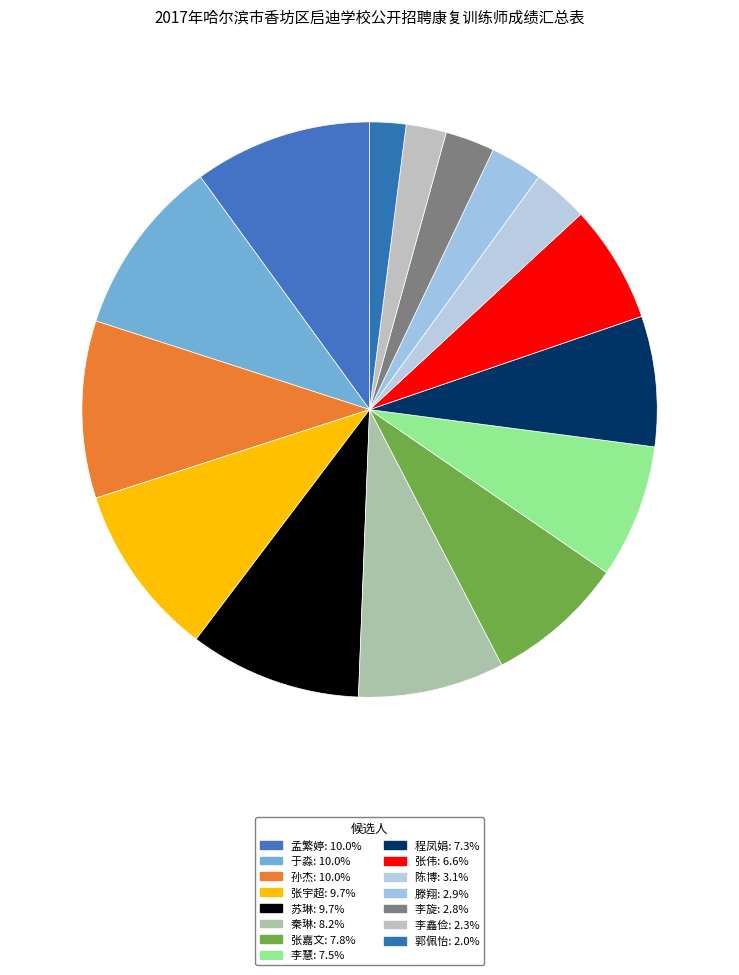

Count the number of slices in the pie.

15